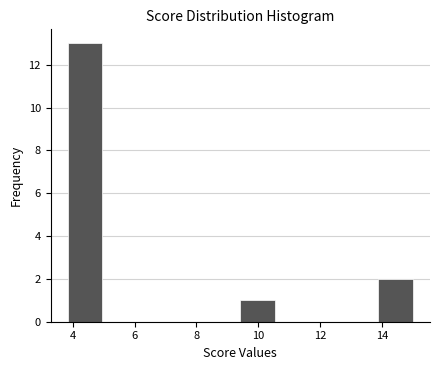

Reading left to right, list every bar in this chart as the range it spans on the x-axis followed by its height. Neither the bar edges nor the heights are printed on the chart, so give them approximately, as read against the axes.

3.8 to 5.0: 13
5.0 to 6.0: 0
6.0 to 7.2: 0
7.2 to 8.4: 0
8.4 to 9.4: 0
9.4 to 10.6: 1
10.6 to 11.6: 0
11.6 to 12.8: 0
12.8 to 13.8: 0
13.8 to 15.0: 2